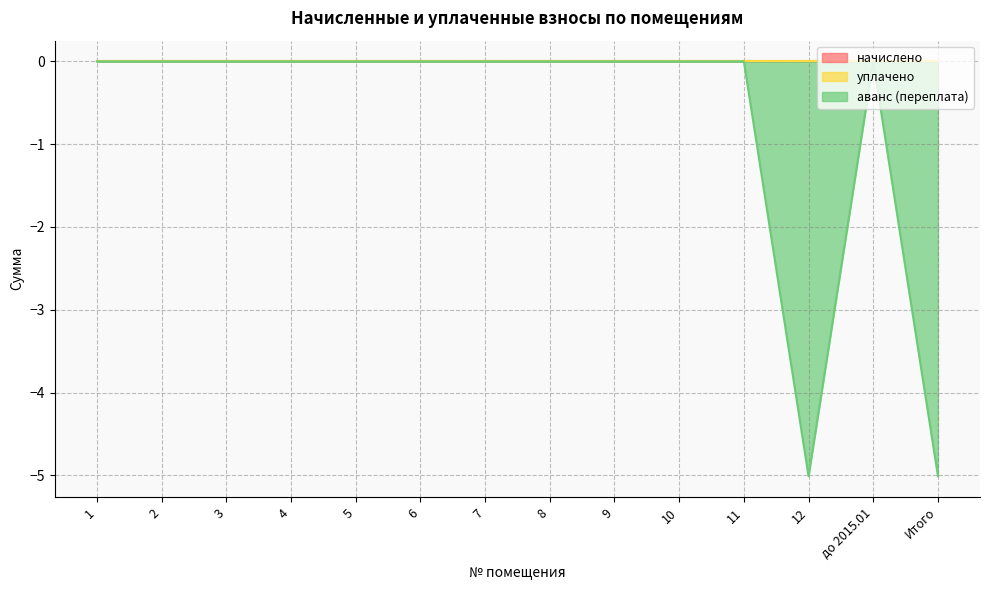

Which category has the highest value in the уплачено series?

1